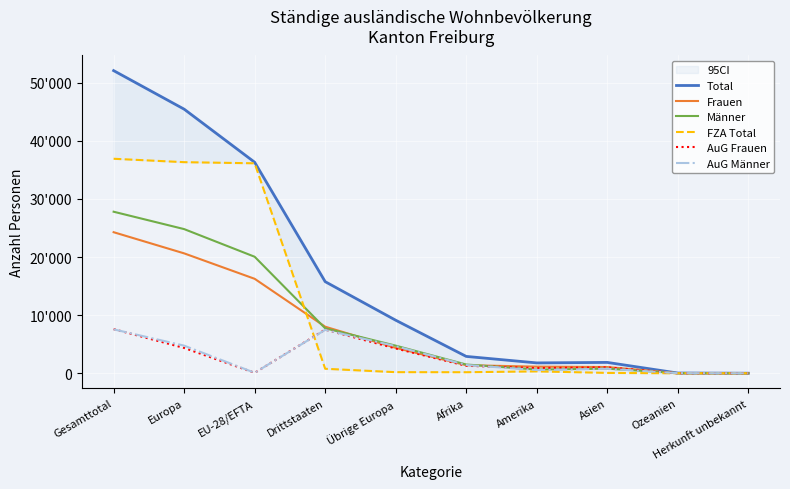

What is the label of the 2nd point from the left?

Europa